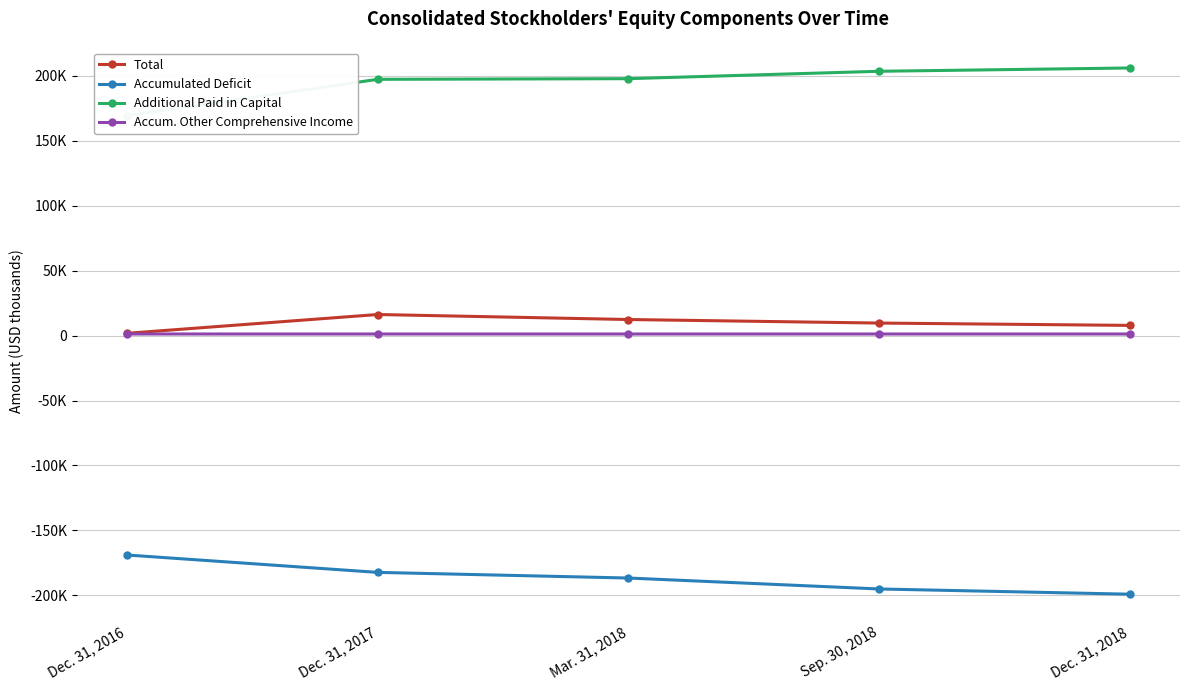

Between Dec. 31, 2016 and Dec. 31, 2018, which series saw the biggest shift?

Additional Paid in Capital